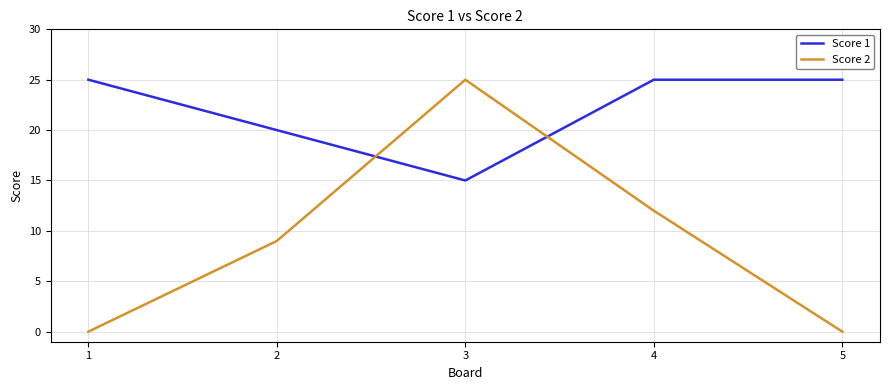

What is the total value across all series at 1?

25